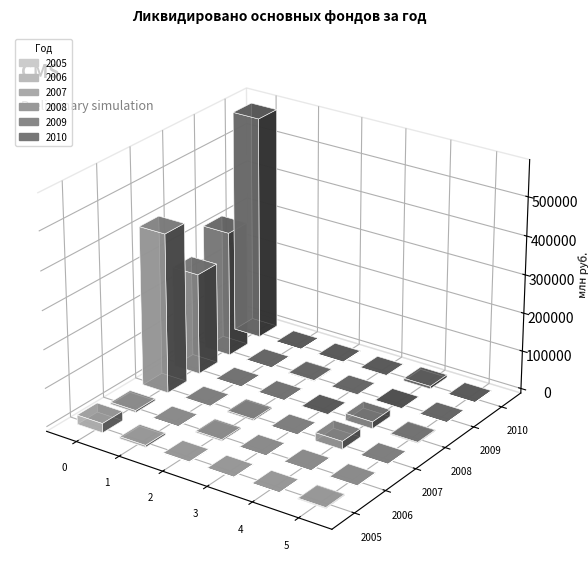

Which series changed the most between Всего and Раздел I?

2010